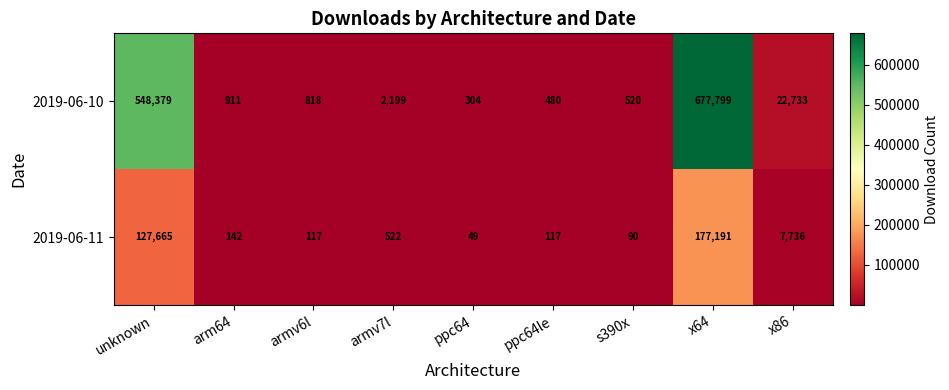

What is the difference between the 2019-06-11 values at unknown and arm64?

127523